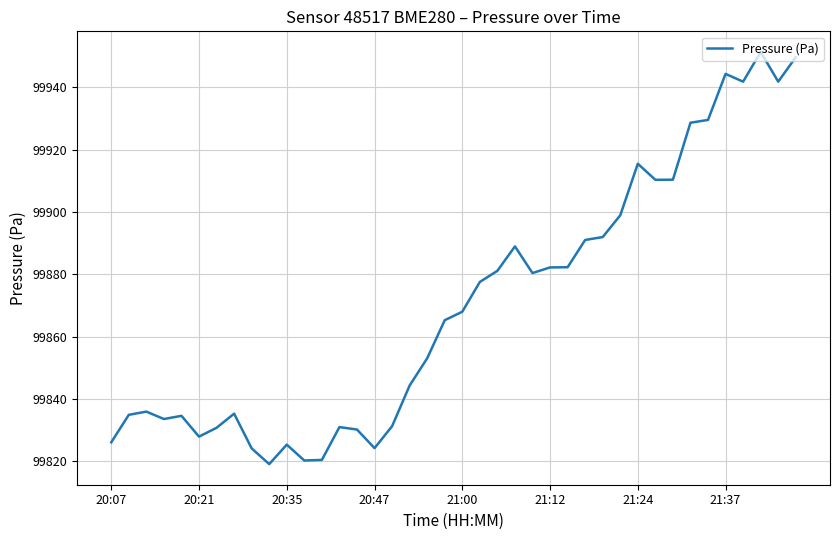

What is the difference between the maximum and minimum values?

132.3